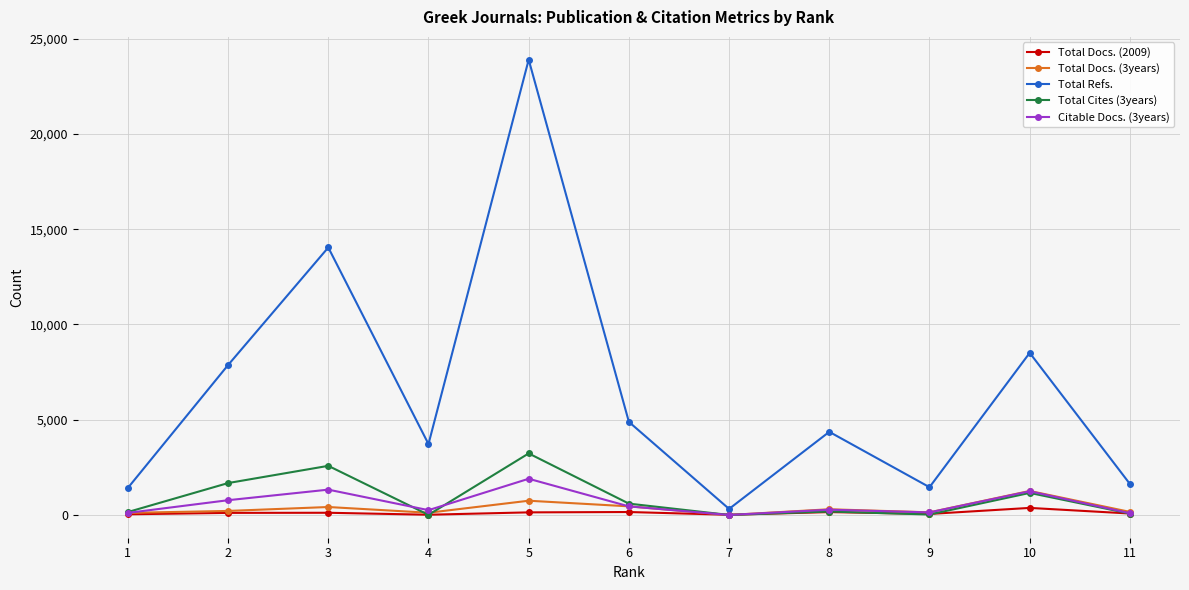

Which series has the largest total across all categories?

Total Refs.